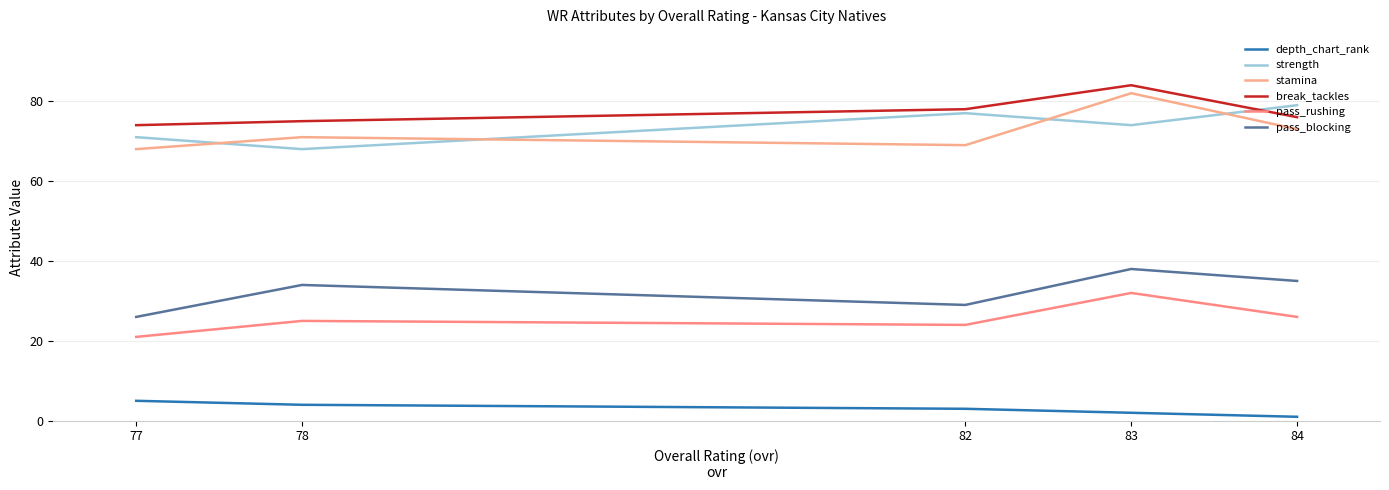

Reading right to left, transcribe all the data shown in this chart.

depth_chart_rank: 77=5	78=4	82=3	83=2	84=1
strength: 77=71	78=68	82=77	83=74	84=79
stamina: 77=68	78=71	82=69	83=82	84=73
break_tackles: 77=74	78=75	82=78	83=84	84=76
pass_rushing: 77=21	78=25	82=24	83=32	84=26
pass_blocking: 77=26	78=34	82=29	83=38	84=35